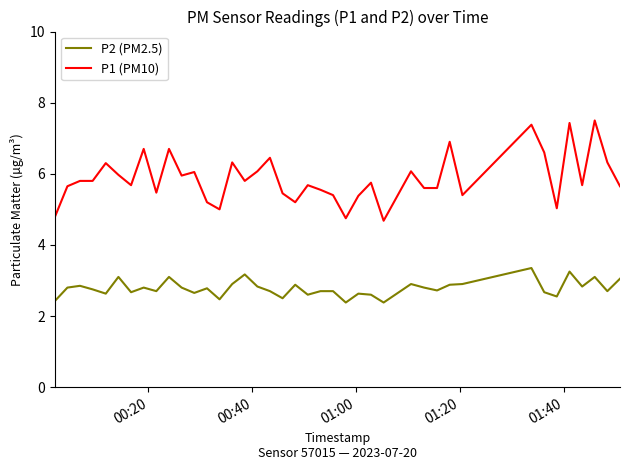

Which series has the largest total across all categories?

P1 (PM10)